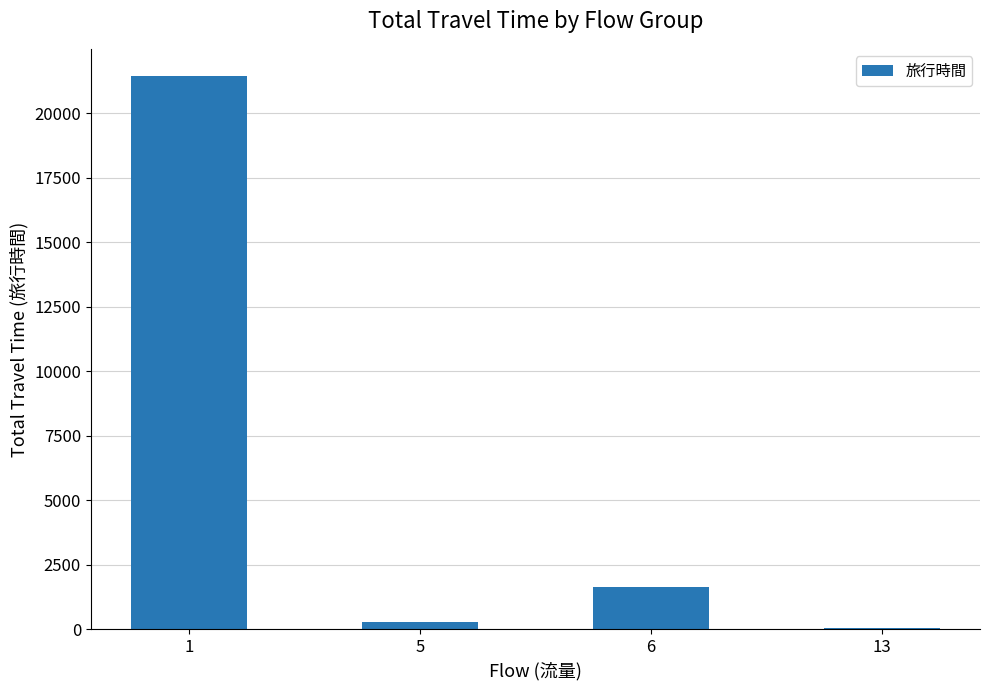

How many series are shown in this chart?

1